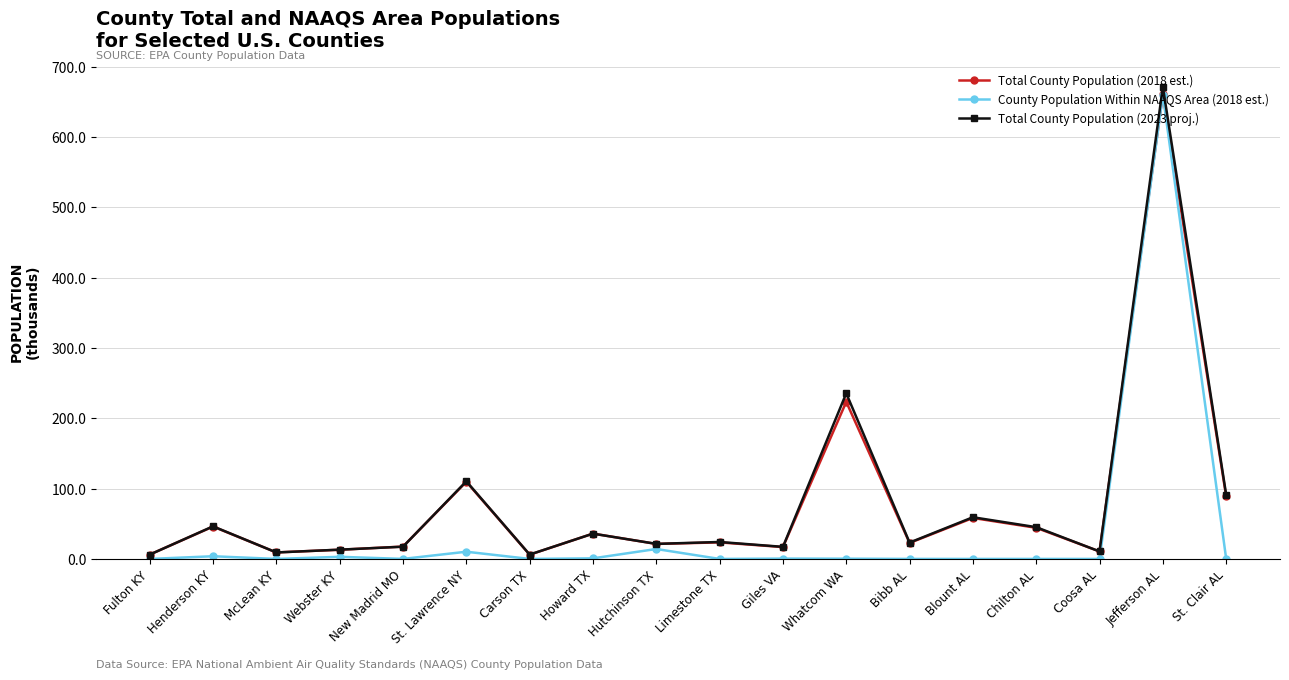

Which category has the highest value in the County Population Within NAAQS Area (2018 est.) series?

Jefferson AL